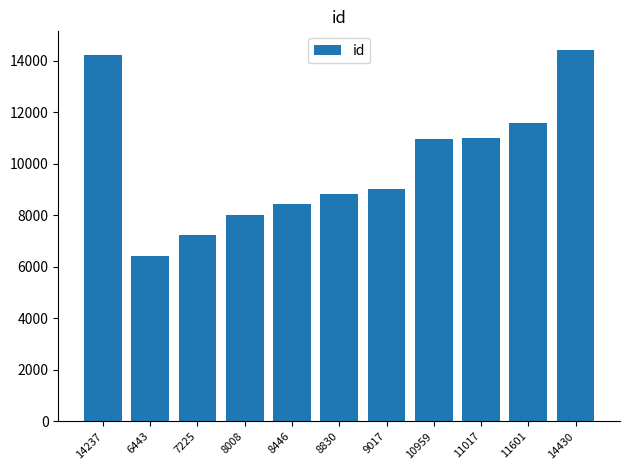

What is the average value?

10019